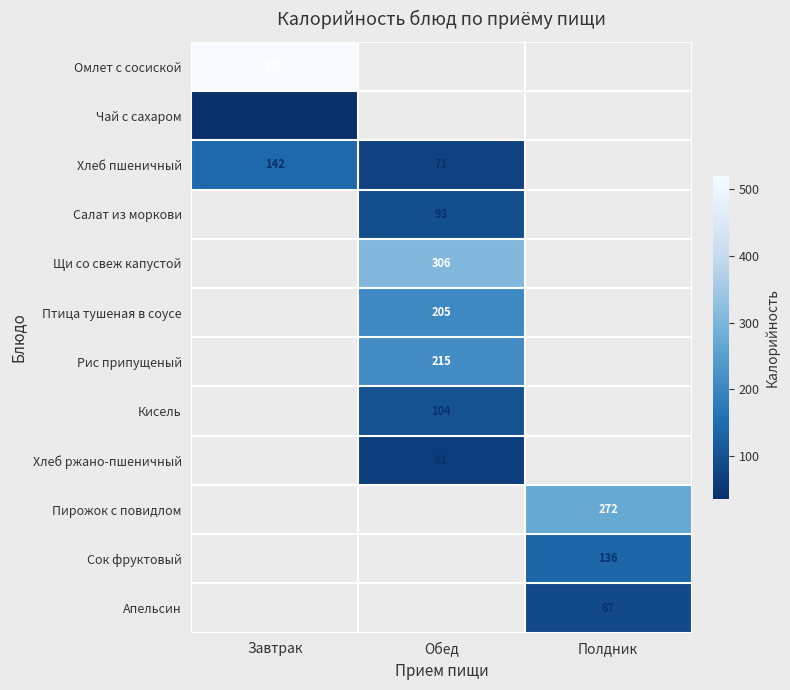

True or false: Апельсин has a value of 48 at Полдник.

False